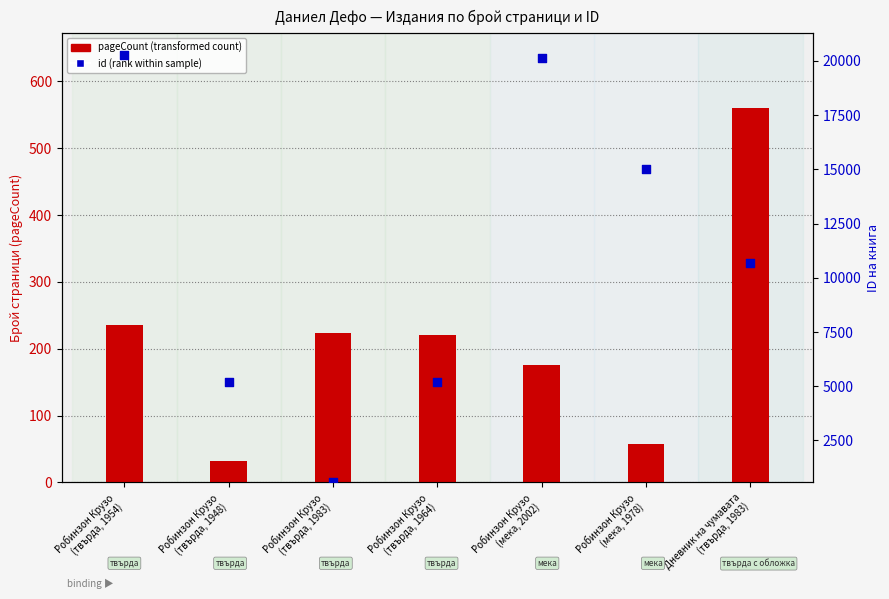

Is the value of pageCount at Робинзон Крузо
(мека, 2002) greater than the value of id at Робинзон Крузо
(твърда, 1948)?

No